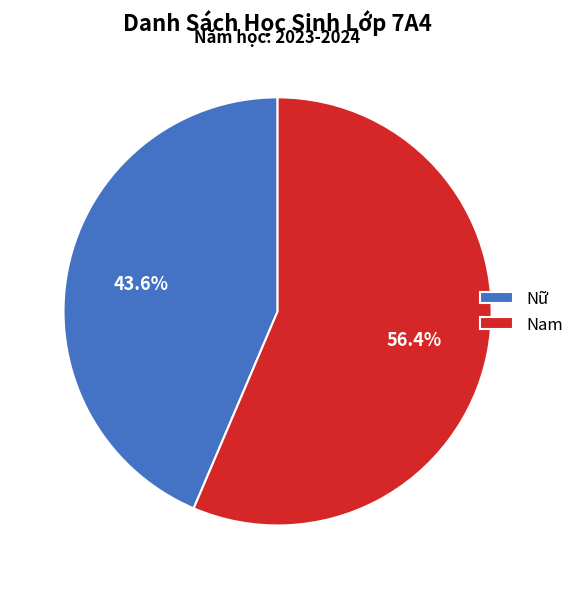

What is the largest slice in the pie chart?

Nam